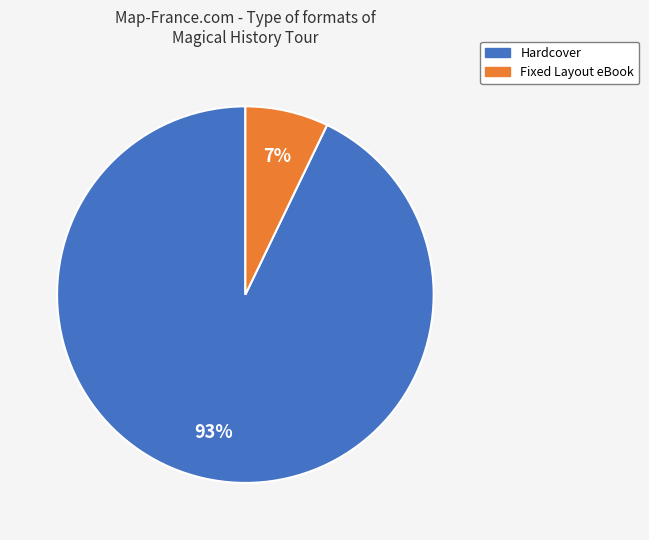

True or false: Hardcover accounts for 93% of the total.

True